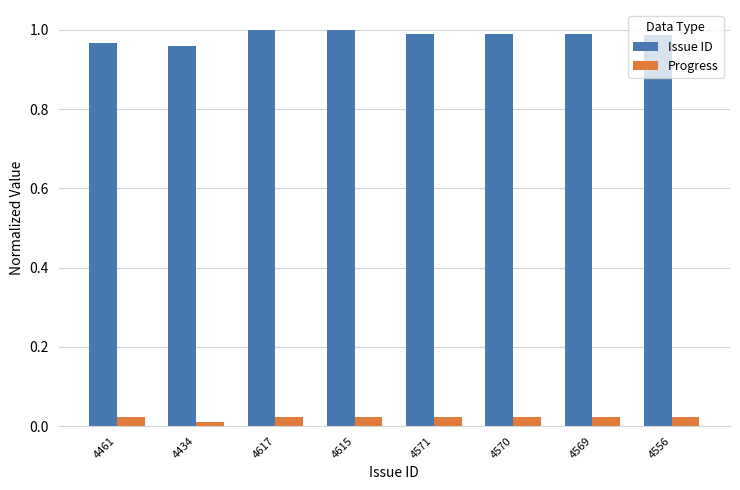

What is the sum of the Issue ID values at 4556 and 4569?

2.0